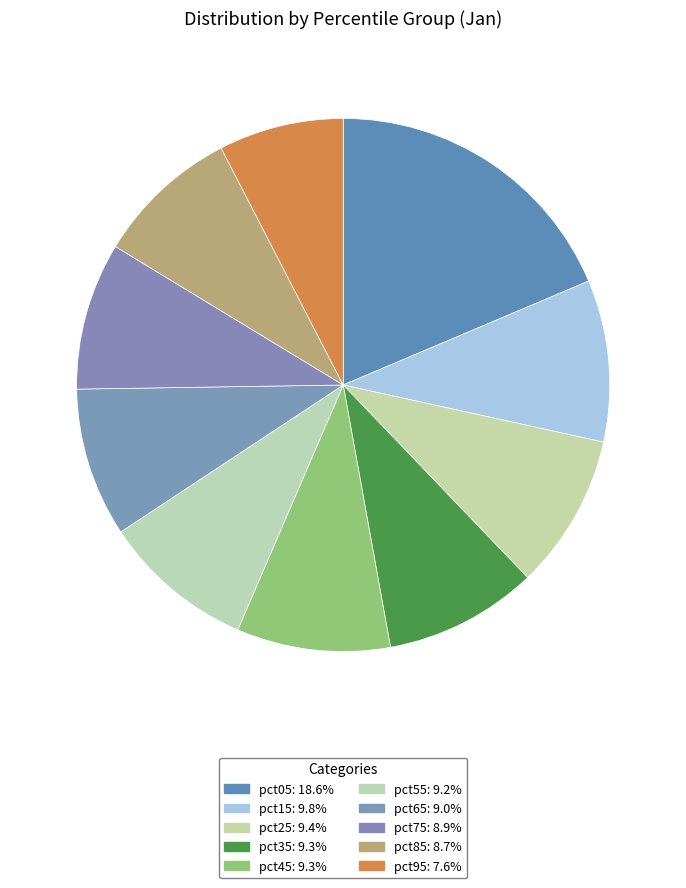

How many slices are in this pie chart?

10